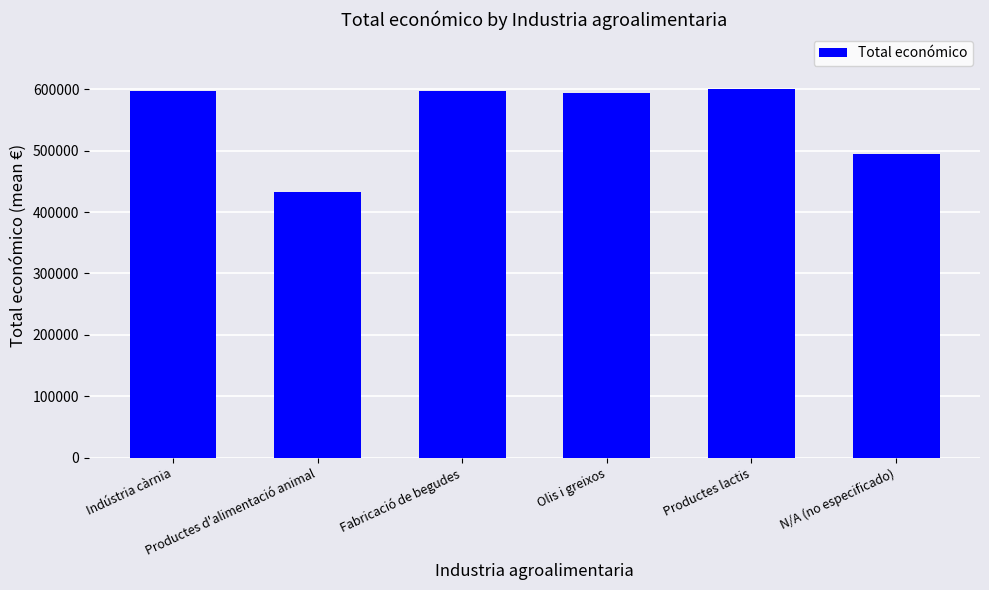

What is the maximum value shown in the chart?

600000